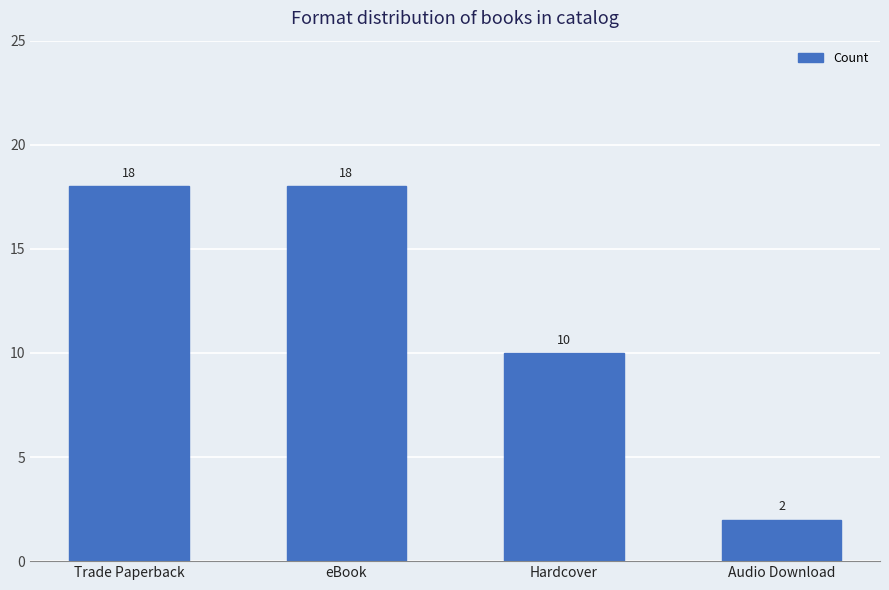

What is the sum of all values?

48